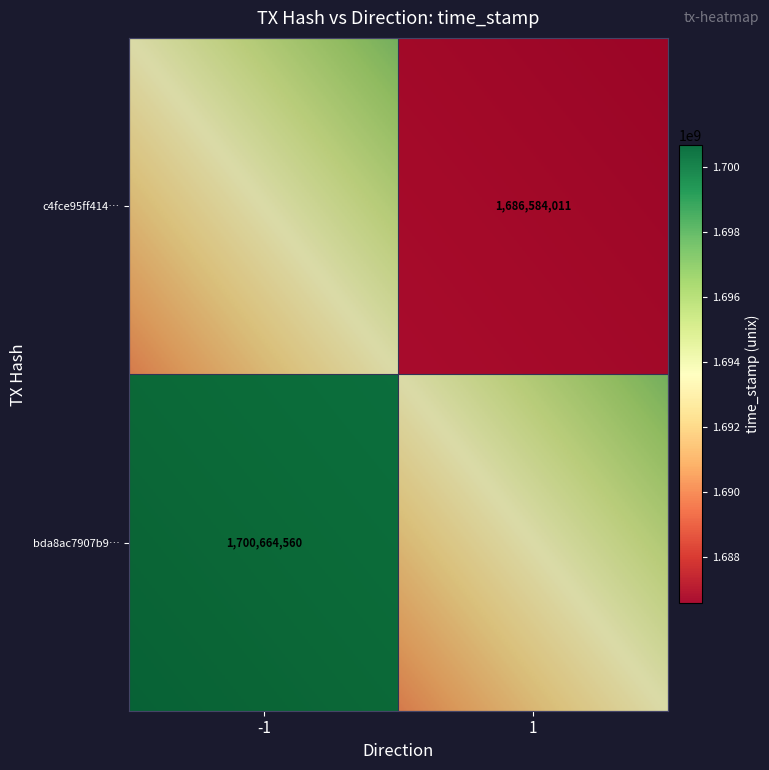

List the series in order of their overall mean, highest first.

bda8ac7907b9bfd1ed6d6a36f0b544a9d8b7820, c4fce95ff41484895debaaca7b968f0168efc4d